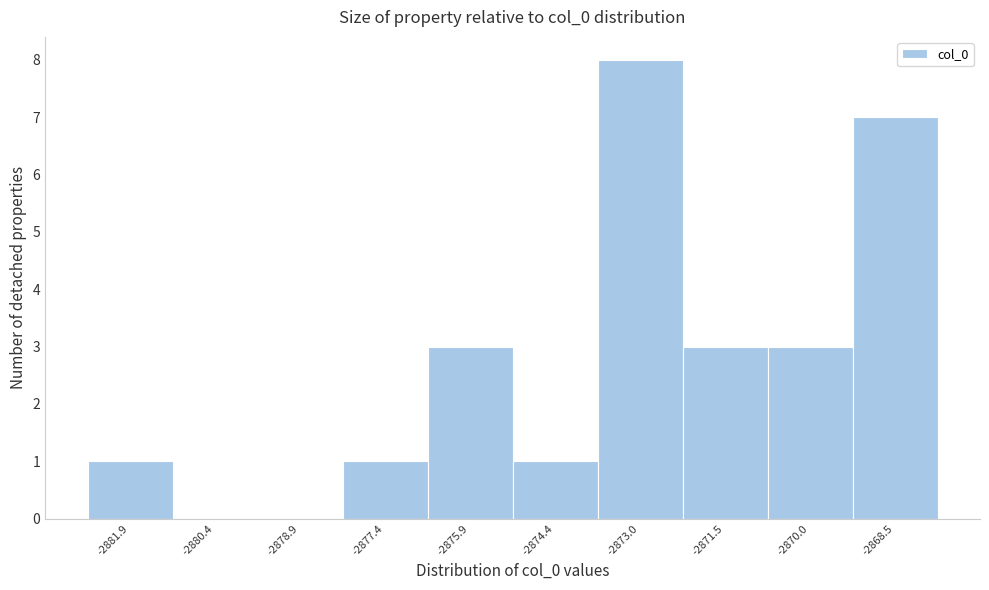

Reading left to right, list all the values displayed in this chart.

-2881.9=1	-2880.4=0	-2878.9=0	-2877.4=1	-2875.9=3	-2874.4=1	-2873.0=8	-2871.5=3	-2870.0=3	-2868.5=7